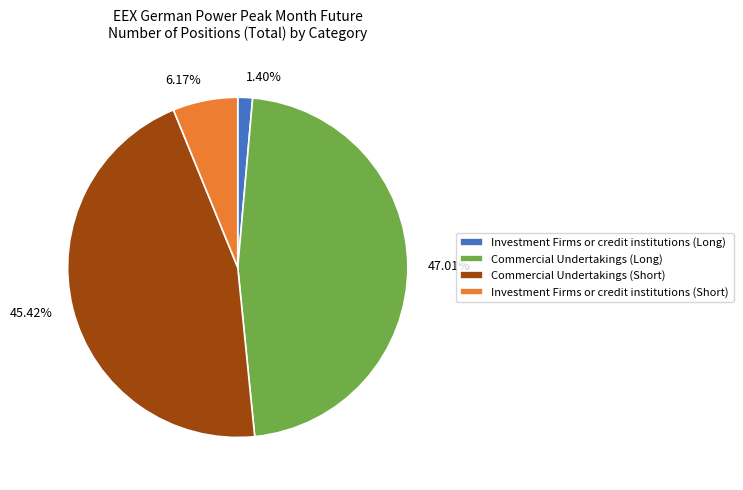

How many slices are in this pie chart?

4